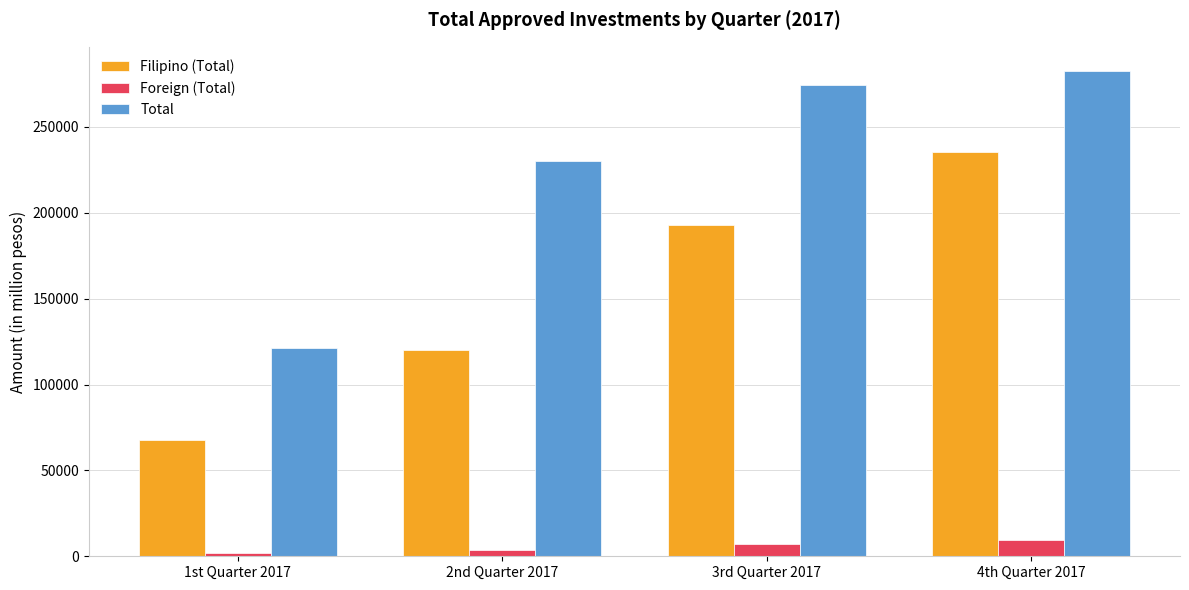

What is the total value across all series at 4th Quarter 2017?

527364.5